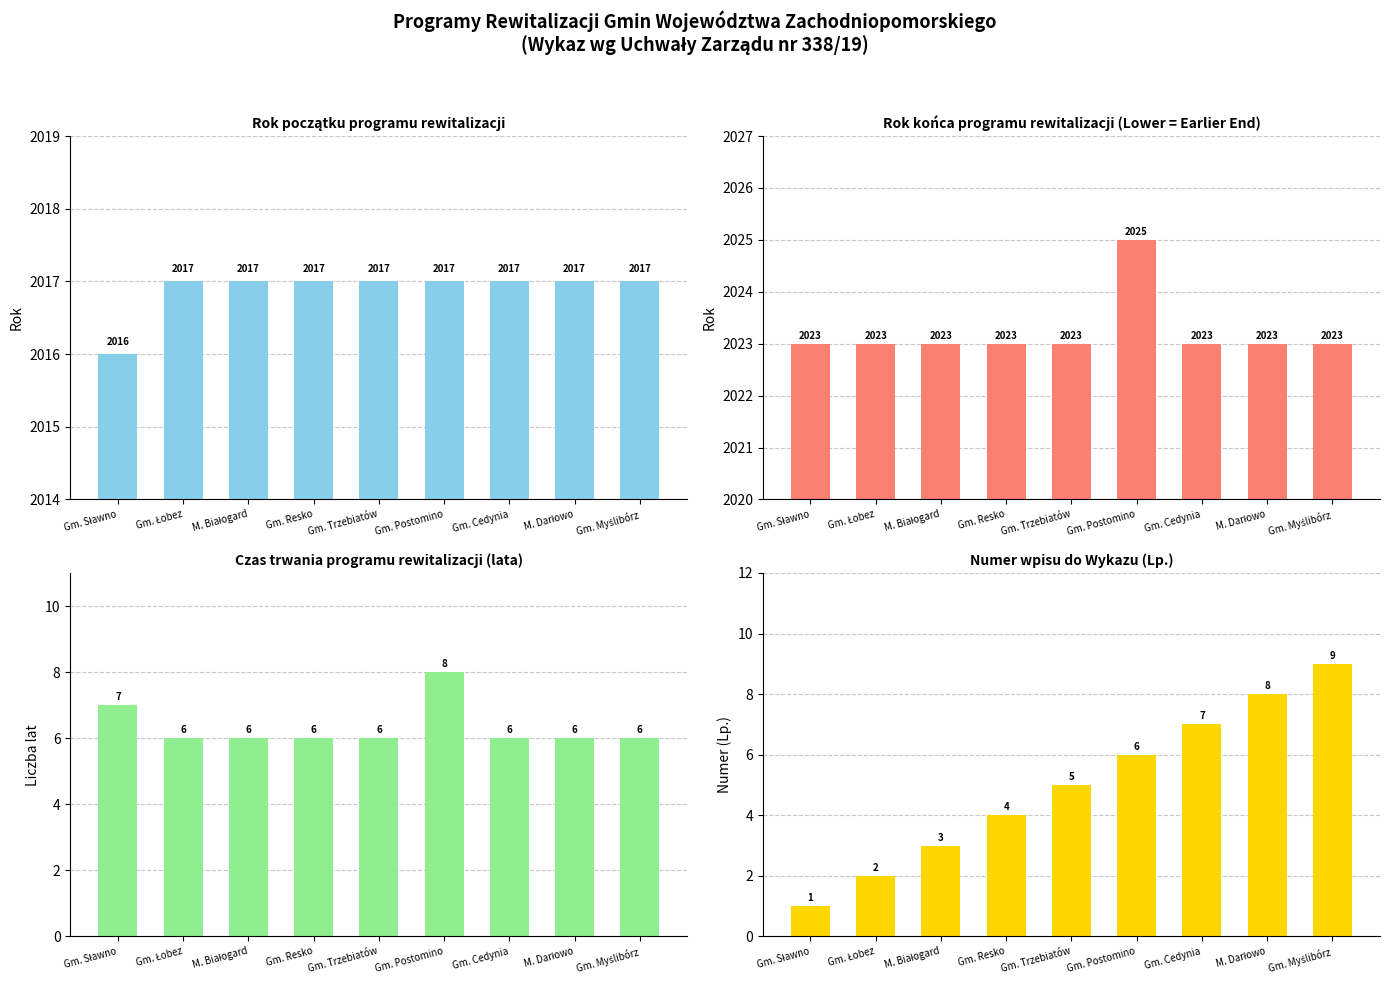

Is the value of Nr wpisu do Wykazu at Gm. Sławno greater than the value of Czas trwania (lata) at Gm. Trzebiatów?

No